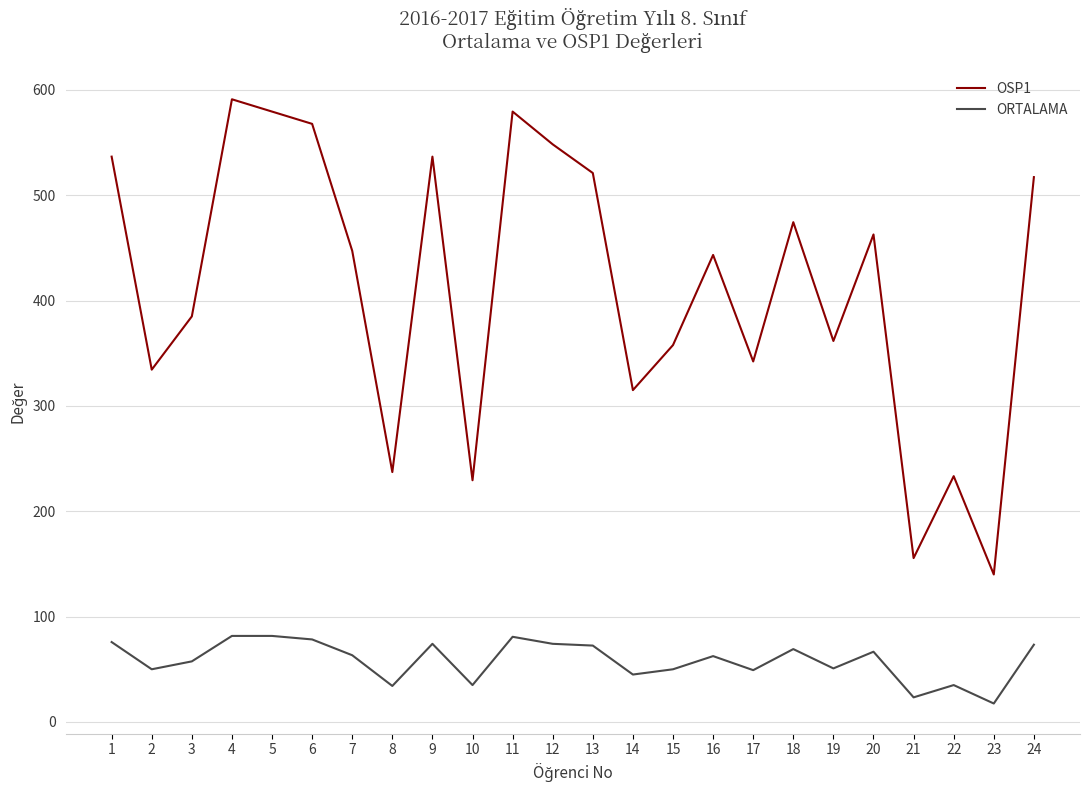

List the series in order of their overall mean, highest first.

OSP1, ORTALAMA